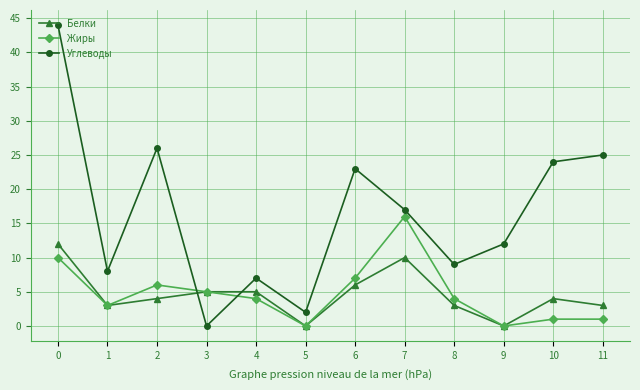

How many values in the Углеводы series are below 17?

6